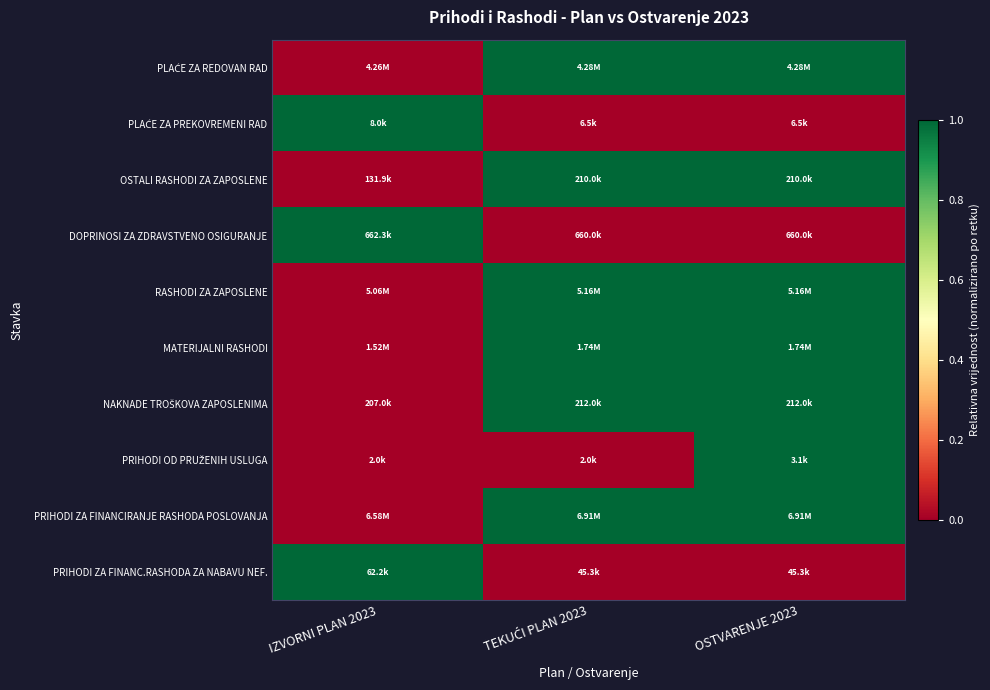

At how many categories does at least one series exceed 0?

3